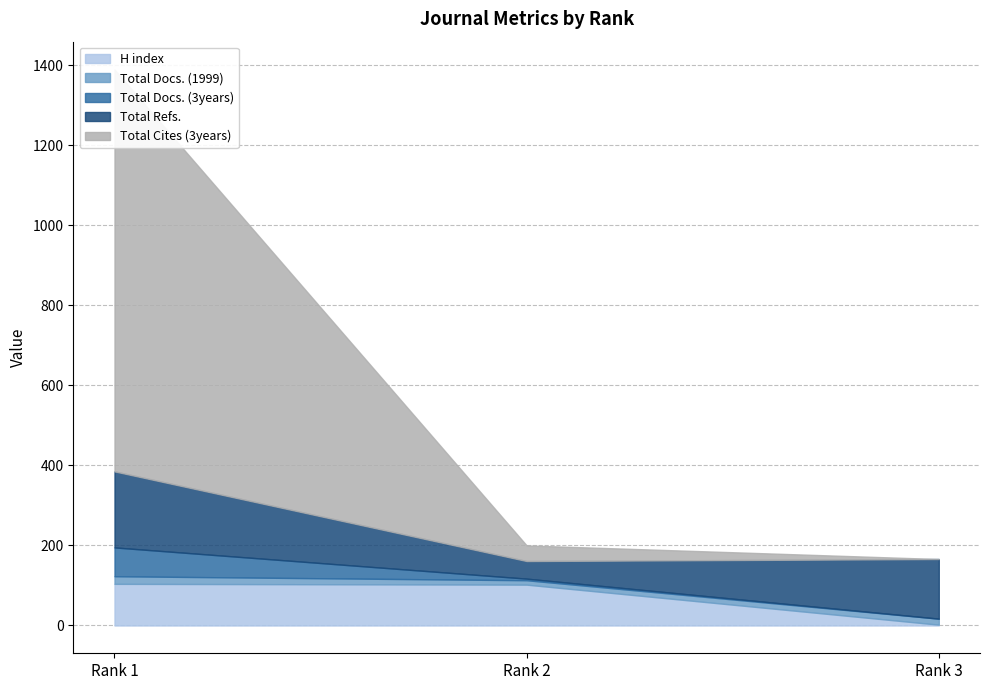

Is the value of H index at Rank 1 greater than the value of Total Cites (3years) at Rank 2?

Yes